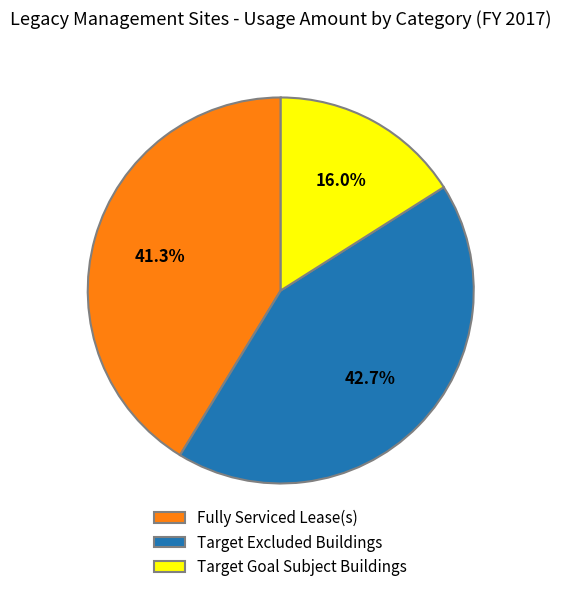

Is there any slice that represents more than half of the pie?

No